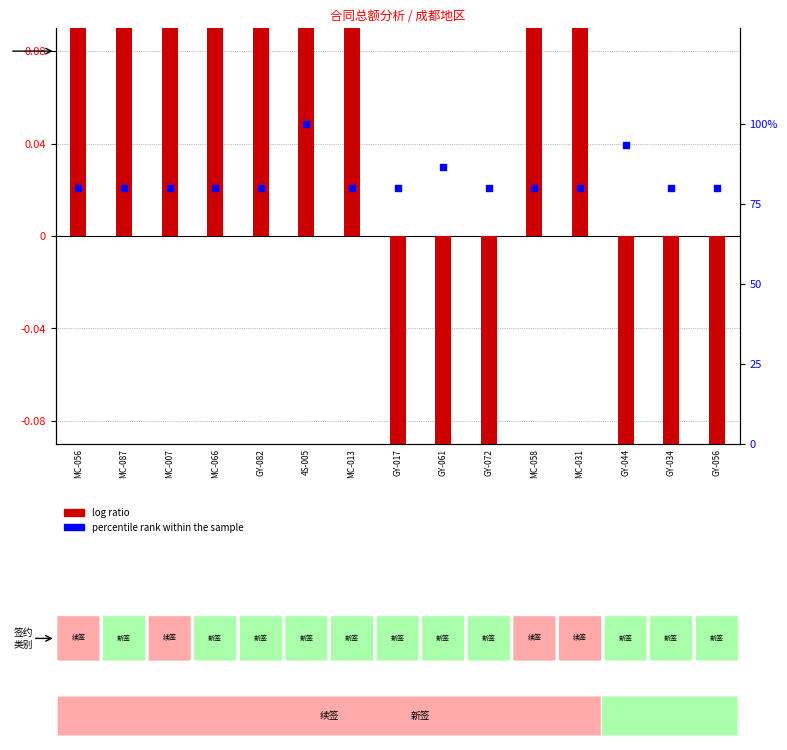

At how many categories does at least one series exceed 42?

15